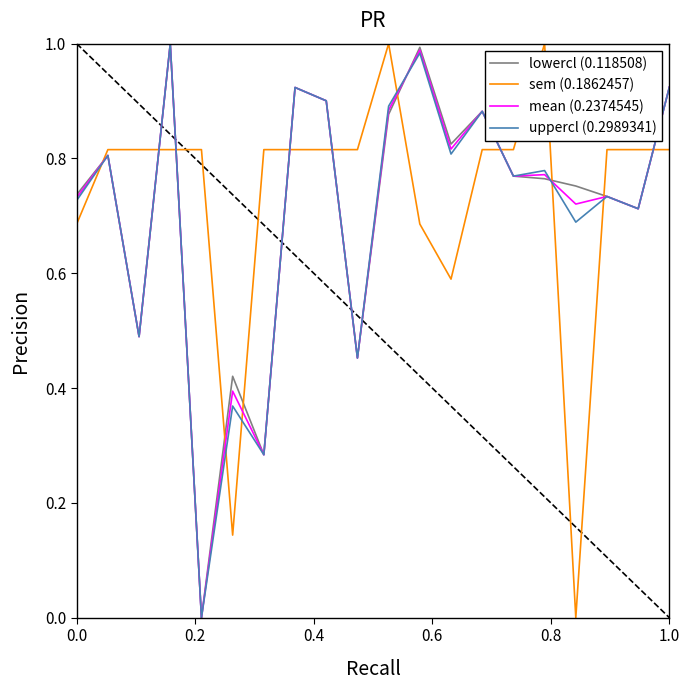

How many positive values does the lowercl (0.118508) series have?

19